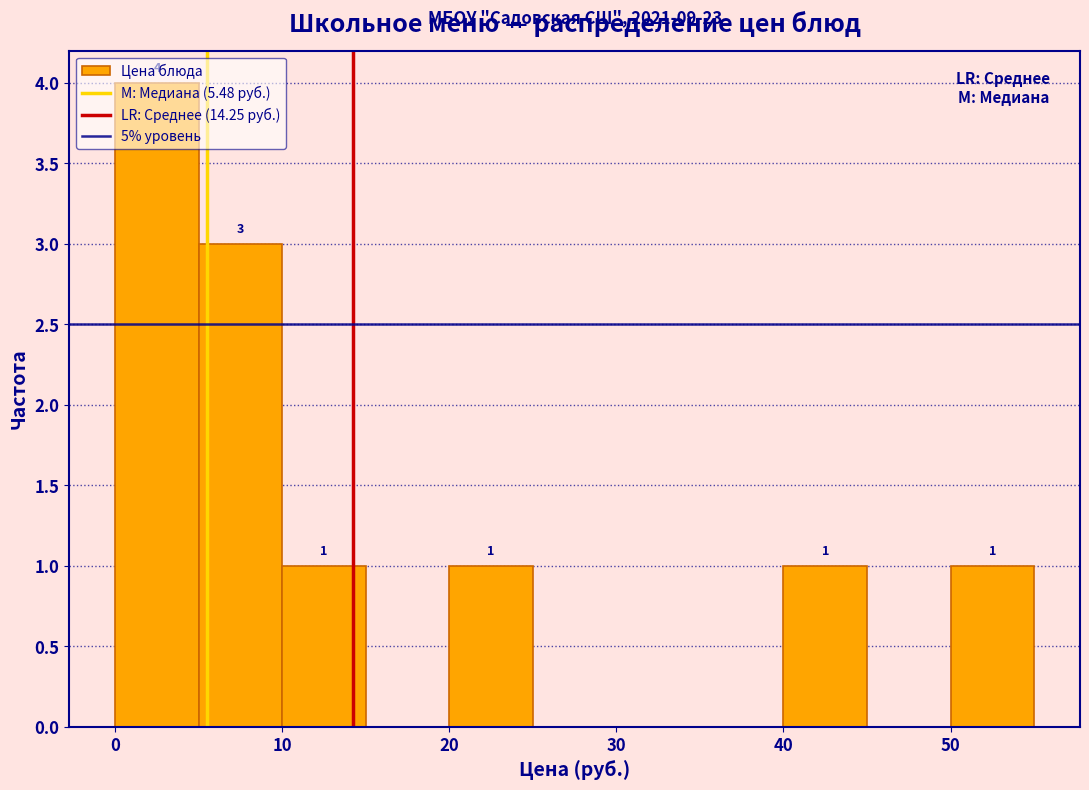

Over which range of the x-axis is the bar tallest?

0 to 5